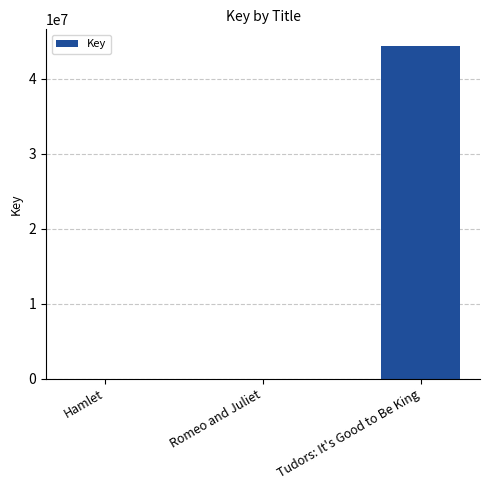

The value at Tudors: It's Good to Be King is 44343821. True or false?

True